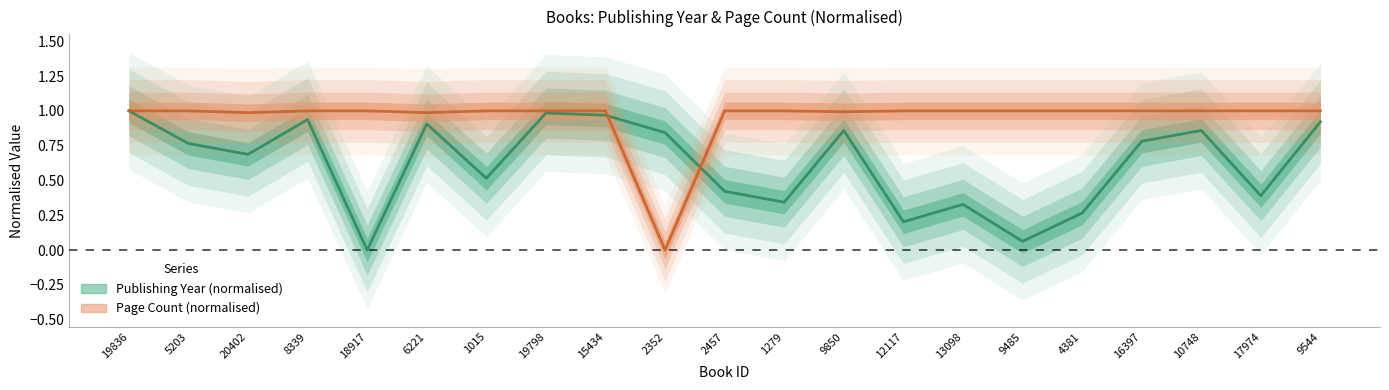

List the series in order of their overall mean, highest first.

Page Count (normalised), Publishing Year (normalised)